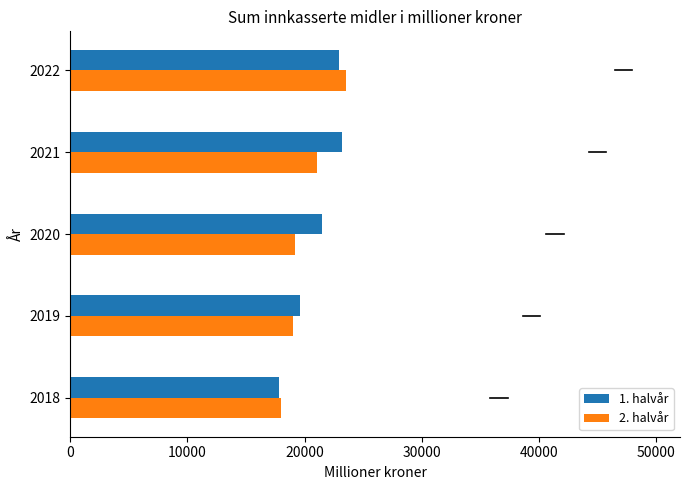

At which category is the sum across all series the highest?

2022